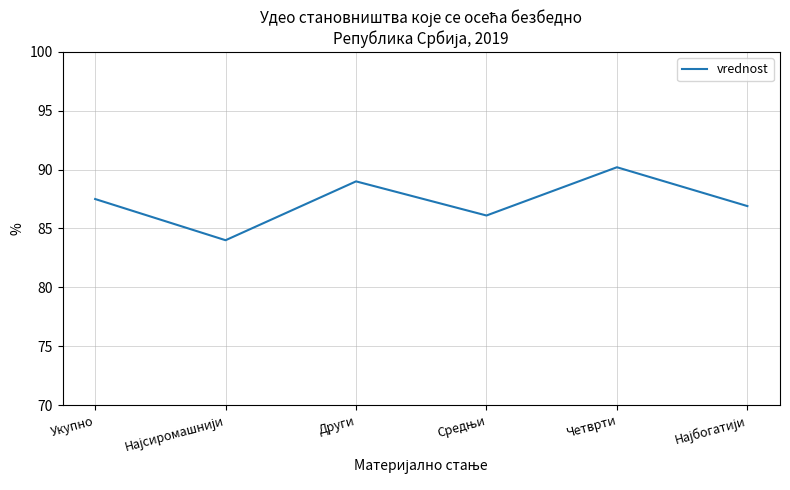

The chart shows a value of 140.3 at Укупно. True or false?

False